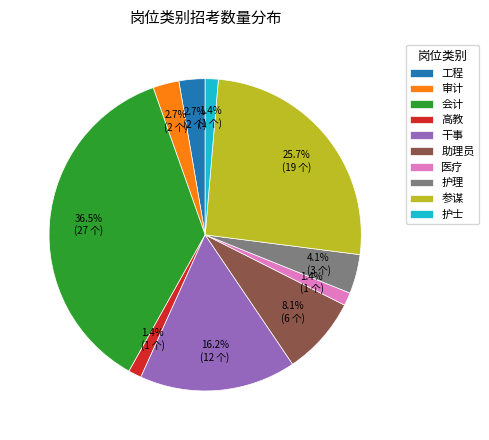

How many slices are in this pie chart?

10